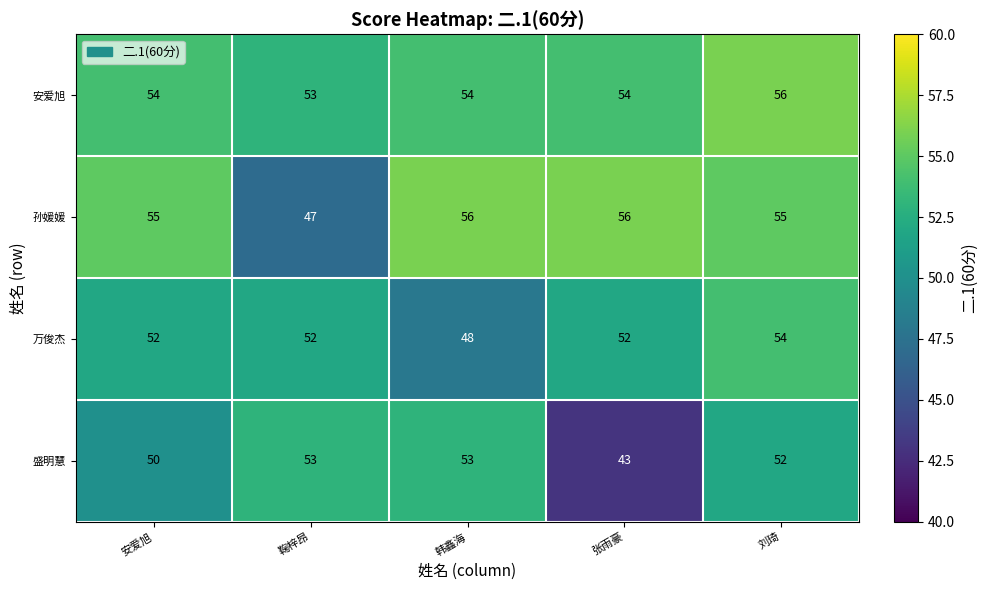

Reading left to right, extract all data points from this chart.

安爱旭: 54	53	54	54	56
孙媛媛: 55	47	56	56	55
万俊杰: 52	52	48	52	54
盛明慧: 50	53	53	43	52